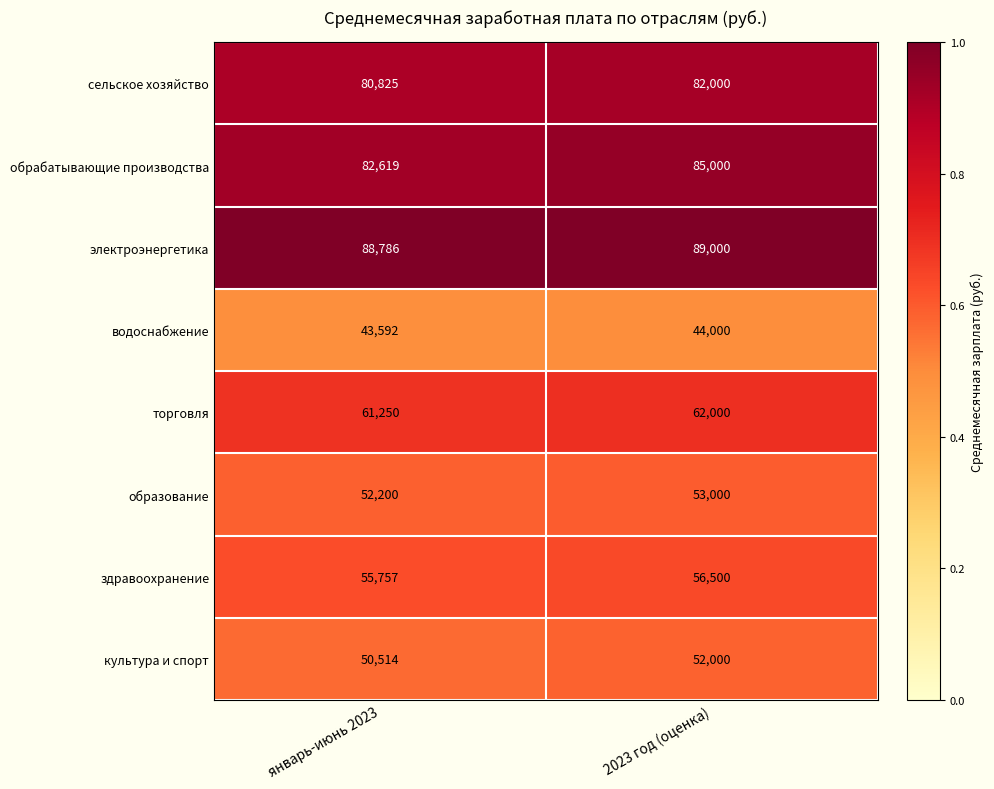

Which series changed the most between январь-июнь 2023 and 2023 год (оценка)?

обрабатывающие производства